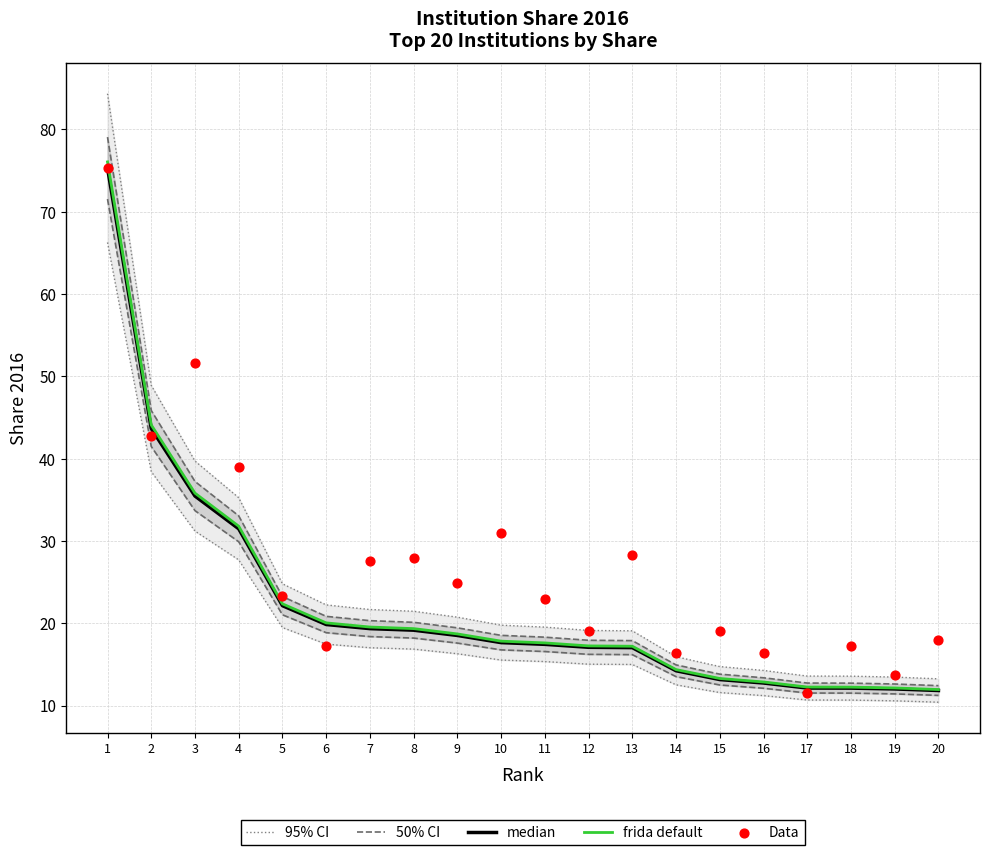

Is the value of median at 15 greater than the value of 95% CI at 18?

No